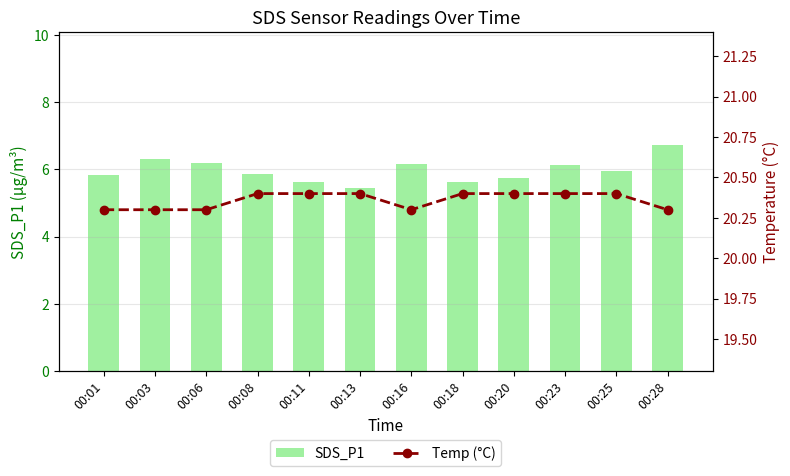

Reading left to right, what are all the values shown in this chart?

SDS_P1: 00:01=5.8	00:03=6.3	00:06=6.2	00:08=5.8	00:11=5.6	00:13=5.5	00:16=6.2	00:18=5.6	00:20=5.8	00:23=6.1	00:25=6.0	00:28=6.7
Temp (°C): 00:01=20.3	00:03=20.3	00:06=20.3	00:08=20.4	00:11=20.4	00:13=20.4	00:16=20.3	00:18=20.4	00:20=20.4	00:23=20.4	00:25=20.4	00:28=20.3